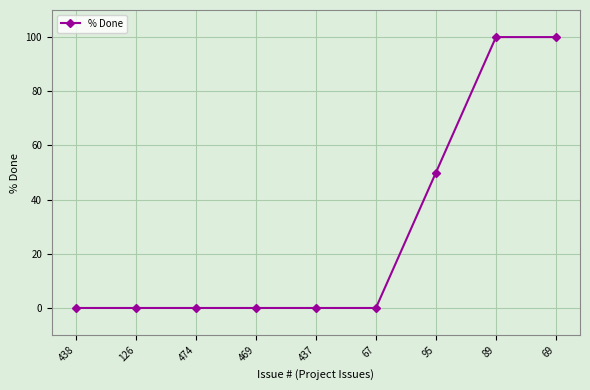

Is it true that the value at 67 is 0?

True